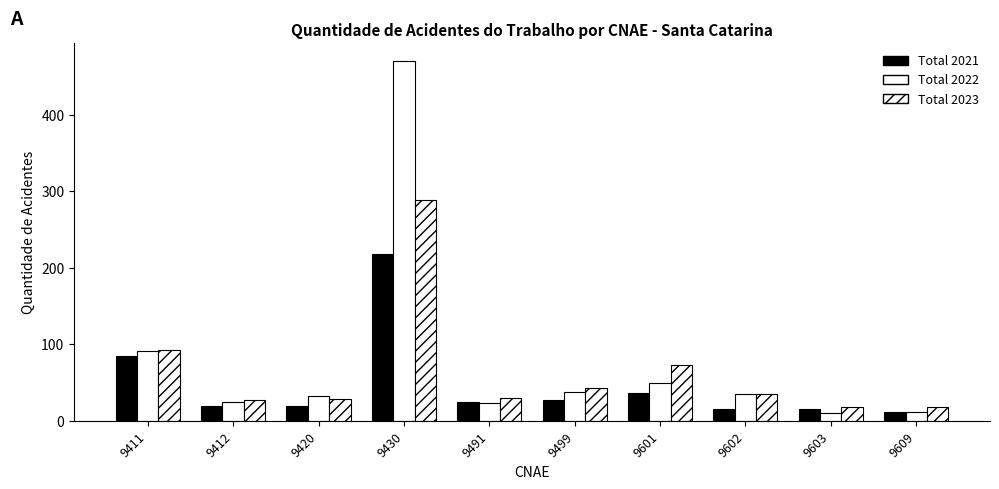

What is the approximate value of Total 2021 at 9430?

218